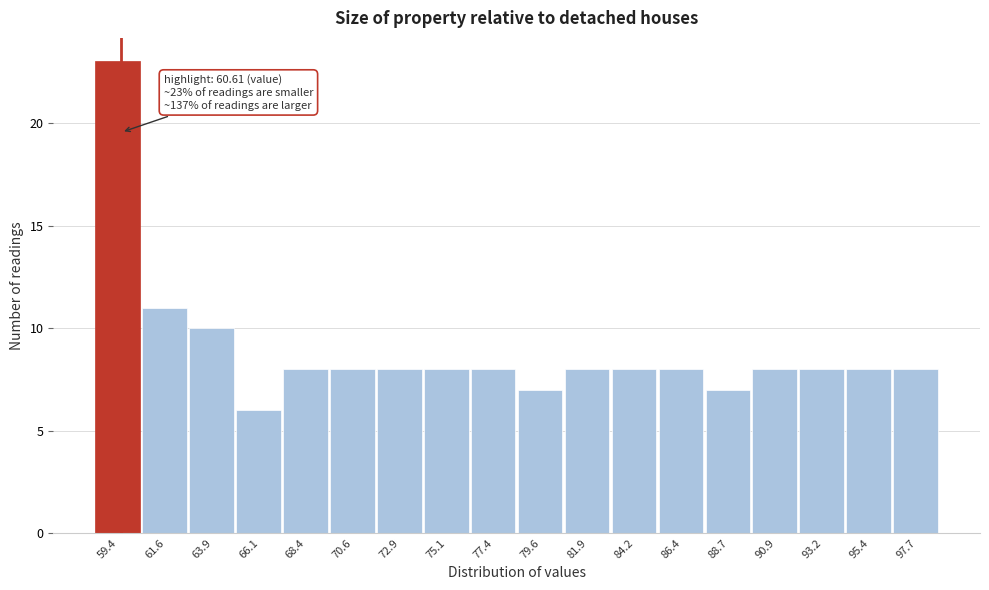

Reading right to left, list all the values displayed in this chart.

8	8	8	8	7	8	8	8	7	8	8	8	8	8	6	10	11	23